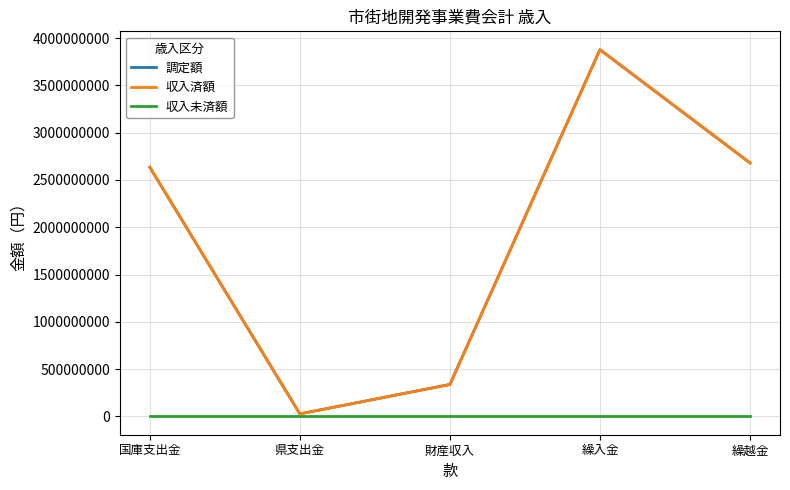

At how many categories does at least one series exceed 3463620555?

1